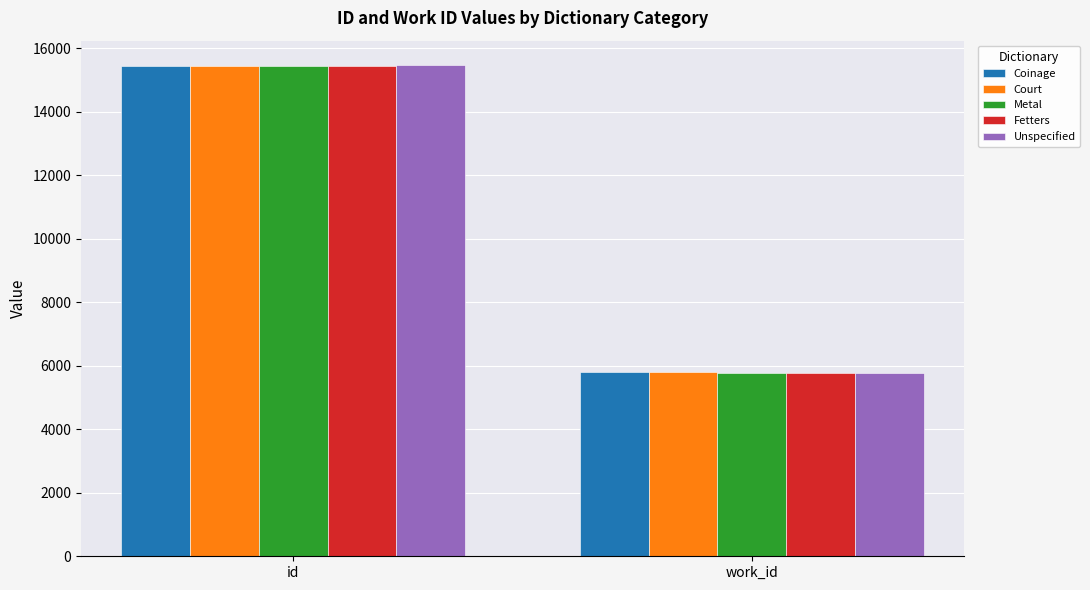

How many bars are there in each group?

5